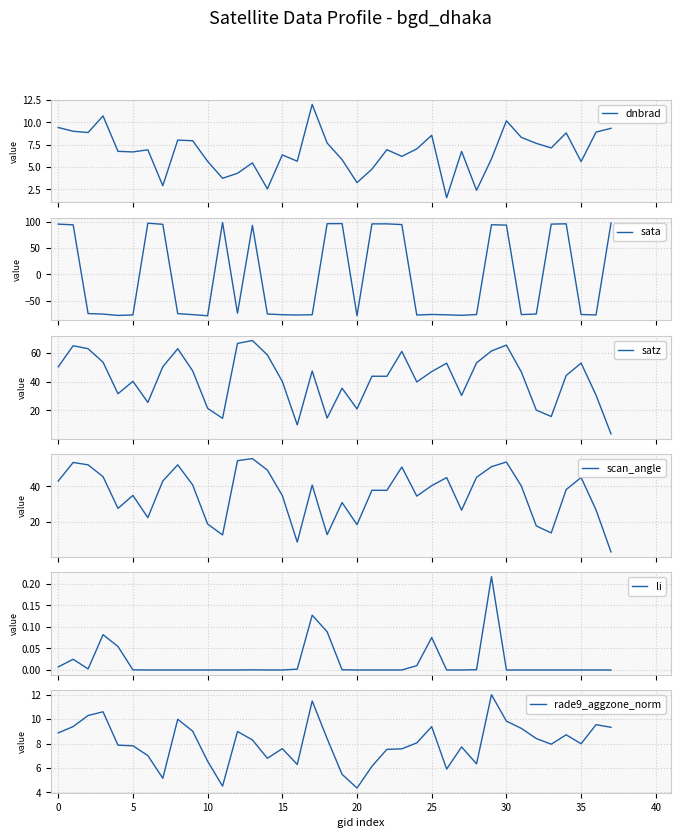

How many distinct data groups are displayed?

6